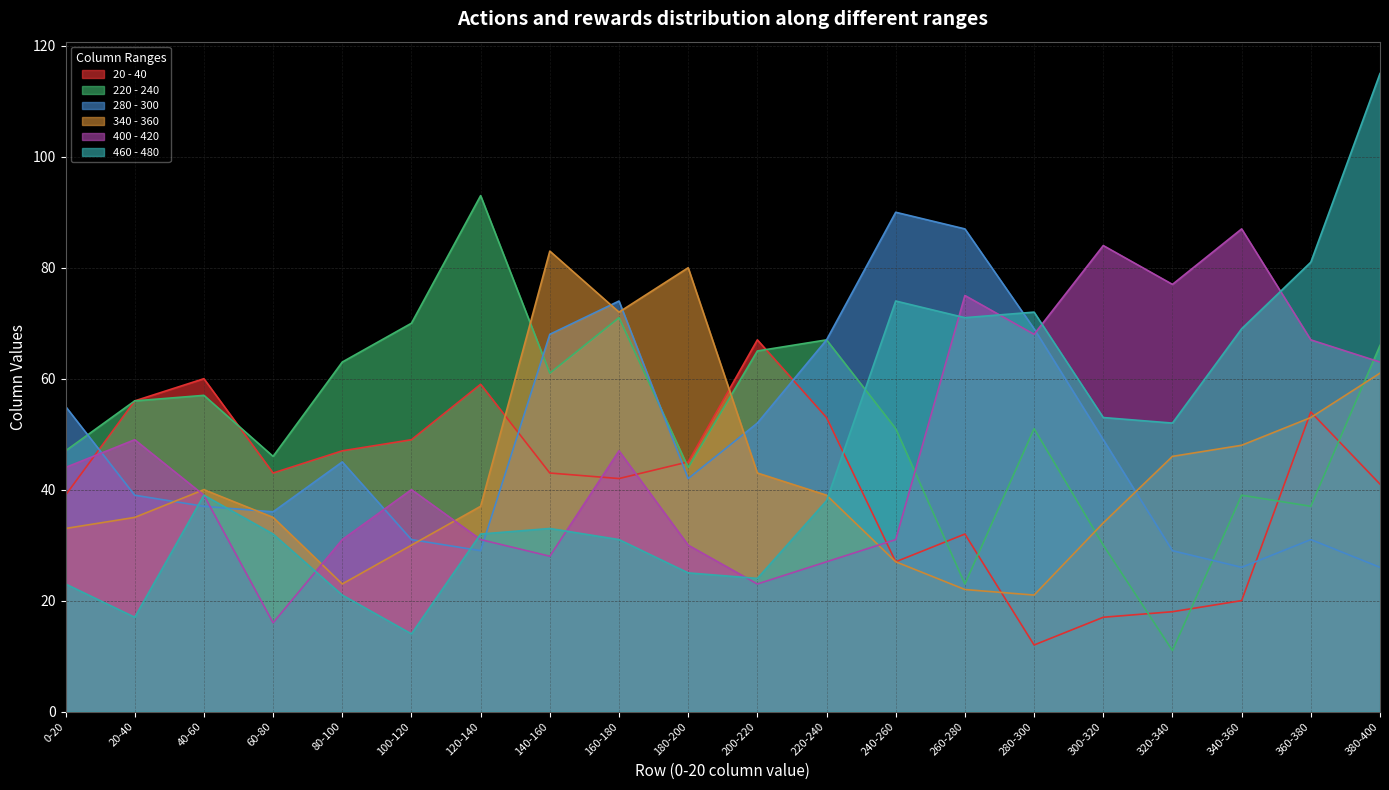

Where do 400 - 420 and 20 - 40 first cross each other?

0-20 and 20-40